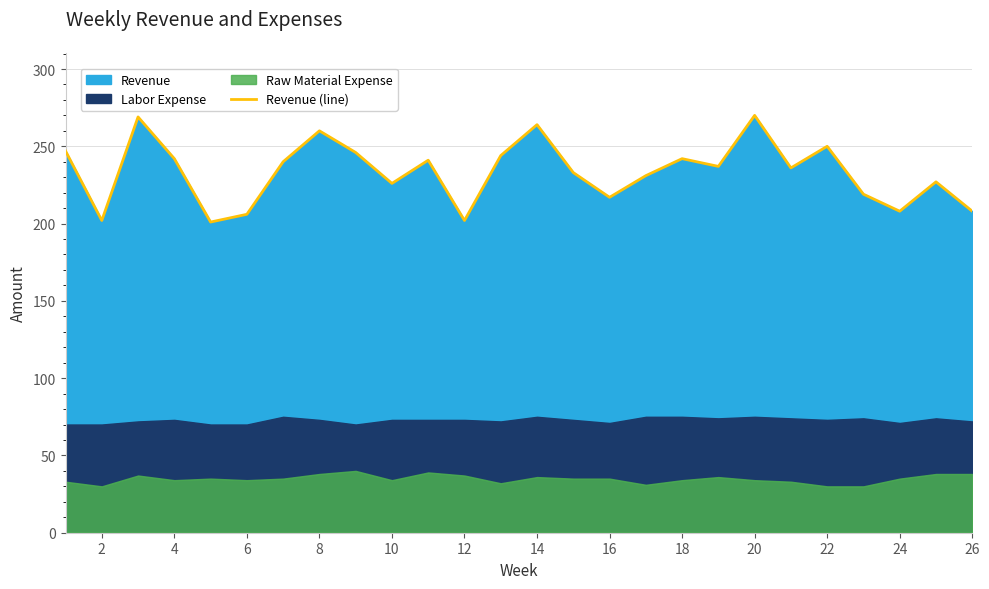

How many values exceed 237?

12